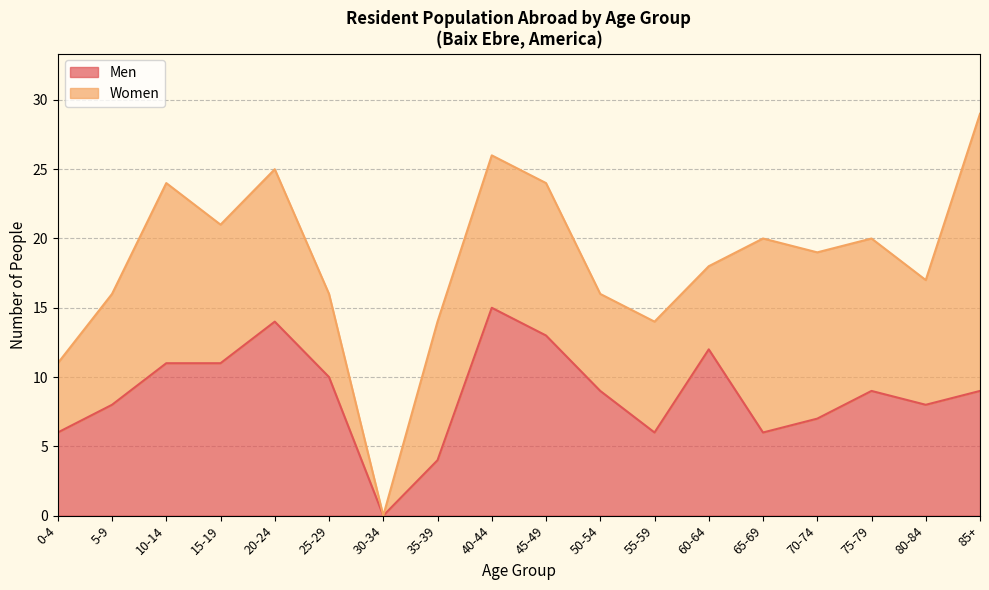

What is the average value?

9